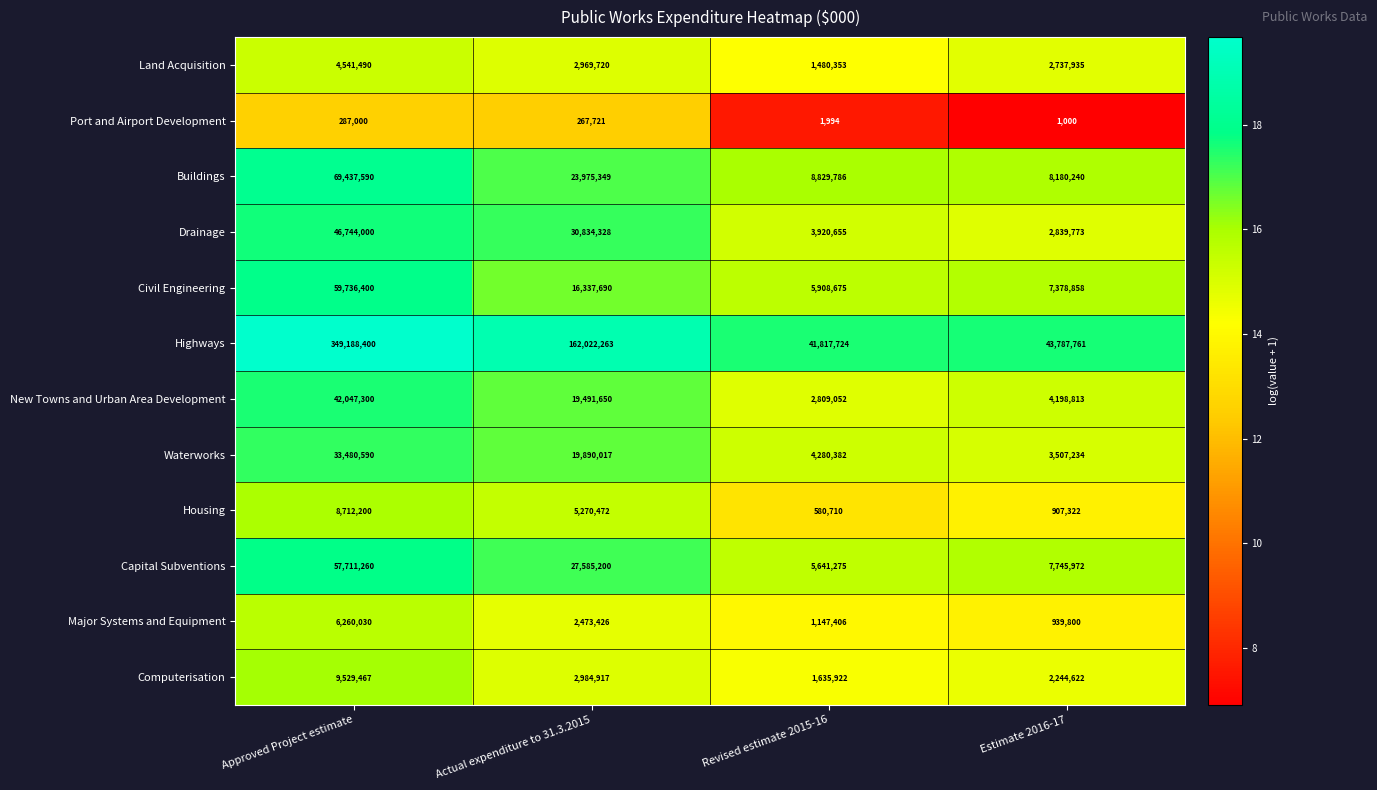

Which series has the widest spread of values?

Highways